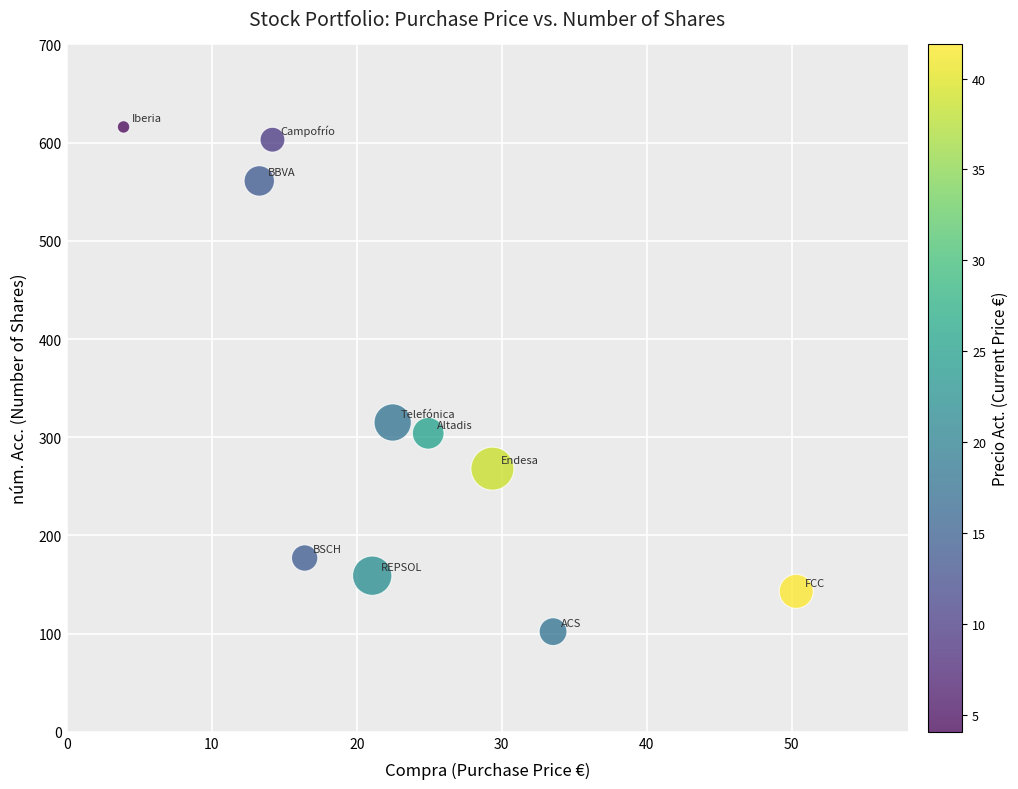

What is the average Y value?

325